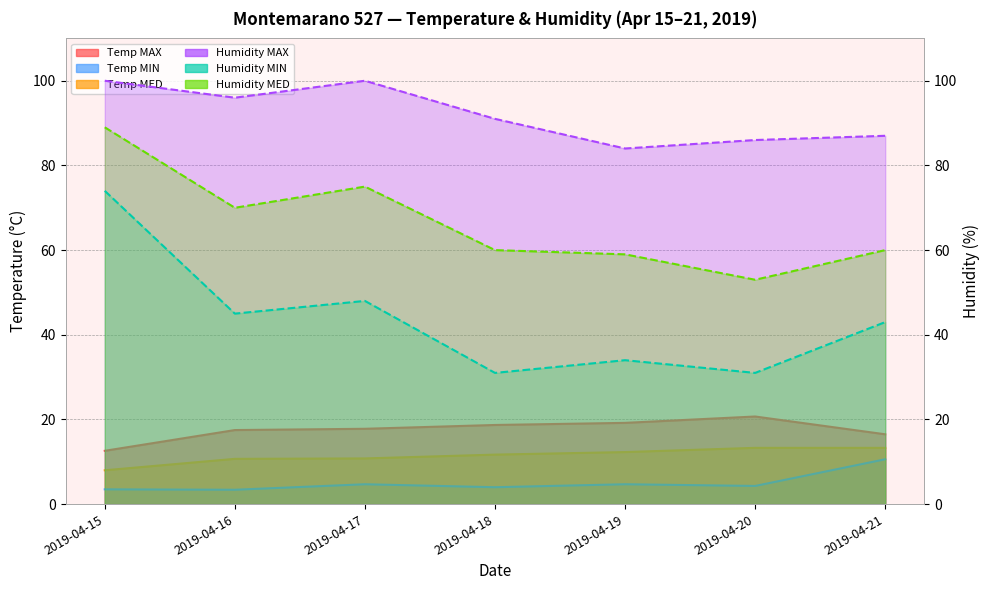

What is the difference between the maximum and minimum values in the Temp MED series?

5.3